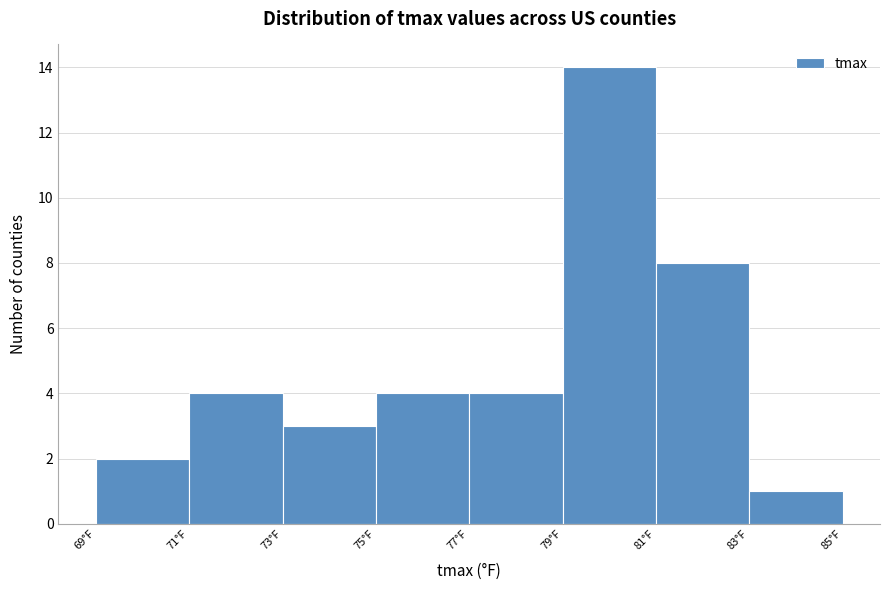

What is the height of the bar covering 75 to 77 on the x-axis? The values are not printed on the chart, so give them approximately, as read against the axis.

4